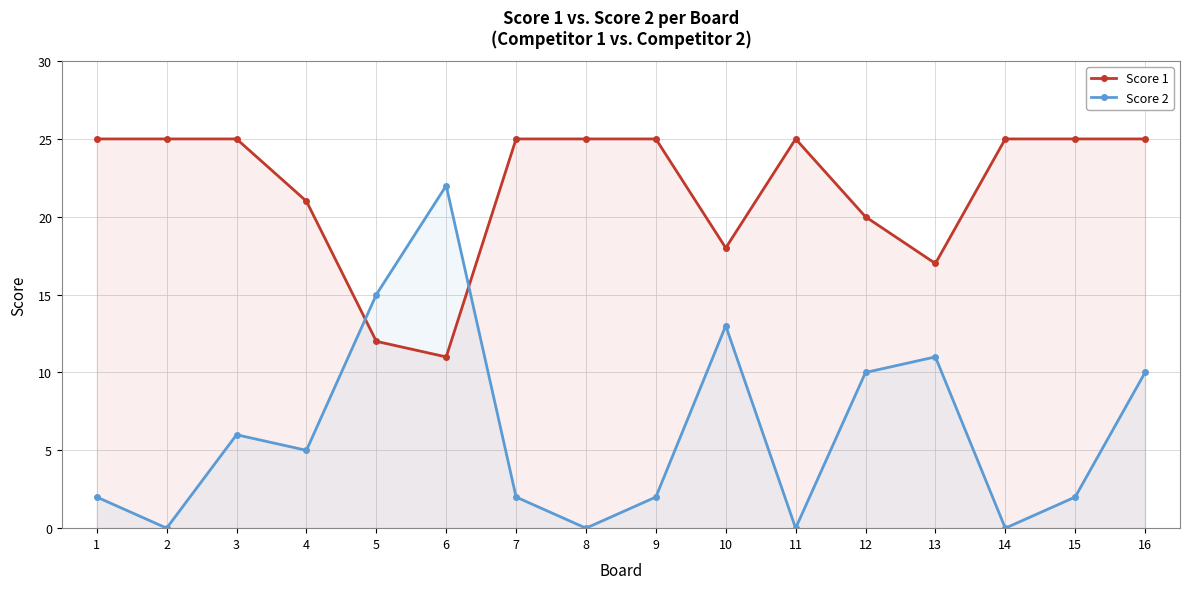

Which series has the largest range (max minus min)?

Score 2